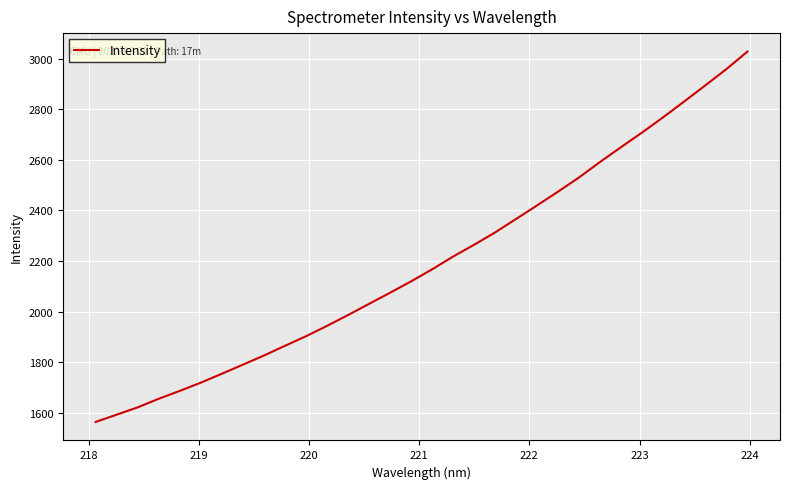

What is the smallest value displayed?

1564.9